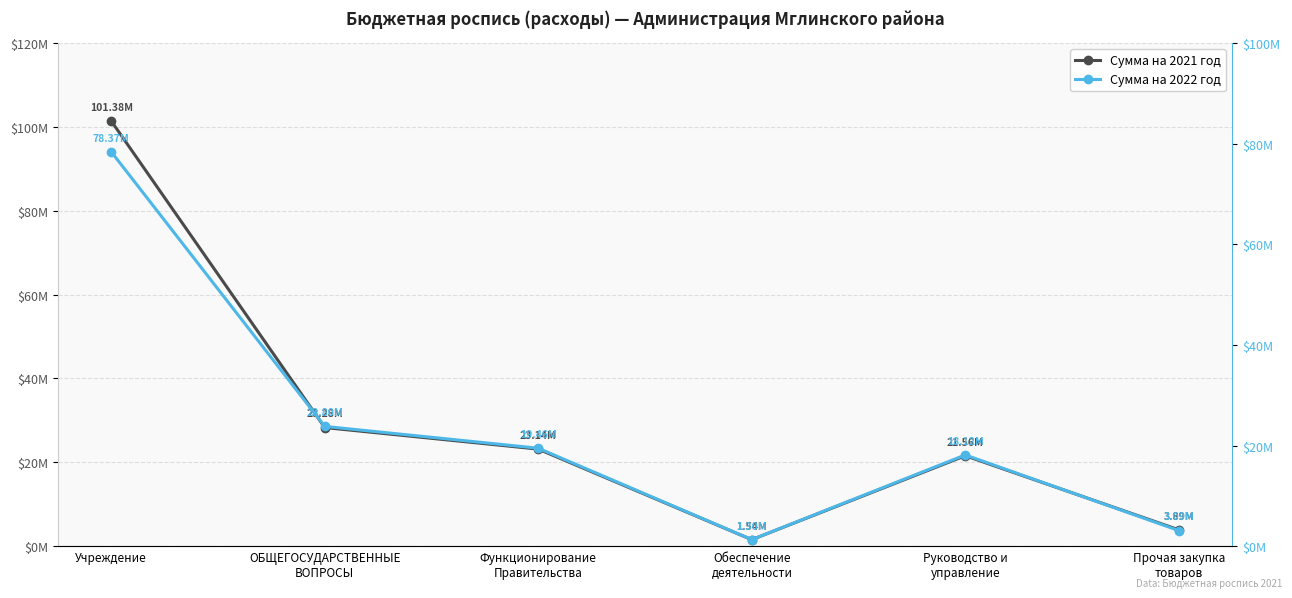

What is the difference between the highest and lowest values at ОБЩЕГОСУДАРСТВЕННЫЕ
ВОПРОСЫ?

4486422.4